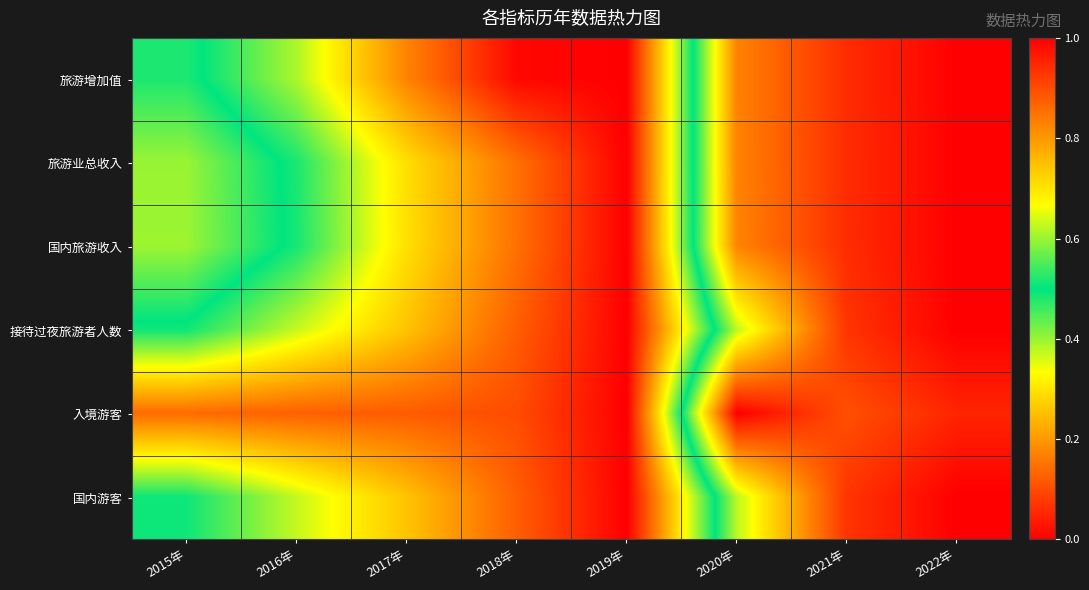

Reading left to right, what are all the values shown in this chart?

旅游增加值: 2015年=0.5	2016年=0.6	2017年=0.8	2018年=1.0	2019年=1.0	2020年=0.2	2021年=0.1	2022年=0.0
旅游业总收入: 2015年=0.4	2016年=0.5	2017年=0.7	2018年=0.9	2019年=1.0	2020年=0.2	2021年=0.1	2022年=0.0
国内旅游收入: 2015年=0.4	2016年=0.5	2017年=0.7	2018年=0.9	2019年=1.0	2020年=0.2	2021年=0.1	2022年=0.0
接待过夜旅游者人数: 2015年=0.5	2016年=0.6	2017年=0.7	2018年=0.9	2019年=1.0	2020年=0.4	2021年=0.1	2022年=0.0
入境游客: 2015年=0.9	2016年=0.9	2017年=0.9	2018年=0.9	2019年=1.0	2020年=0.0	2021年=0.1	2022年=0.0
国内游客: 2015年=0.5	2016年=0.6	2017年=0.7	2018年=0.9	2019年=1.0	2020年=0.4	2021年=0.1	2022年=0.0